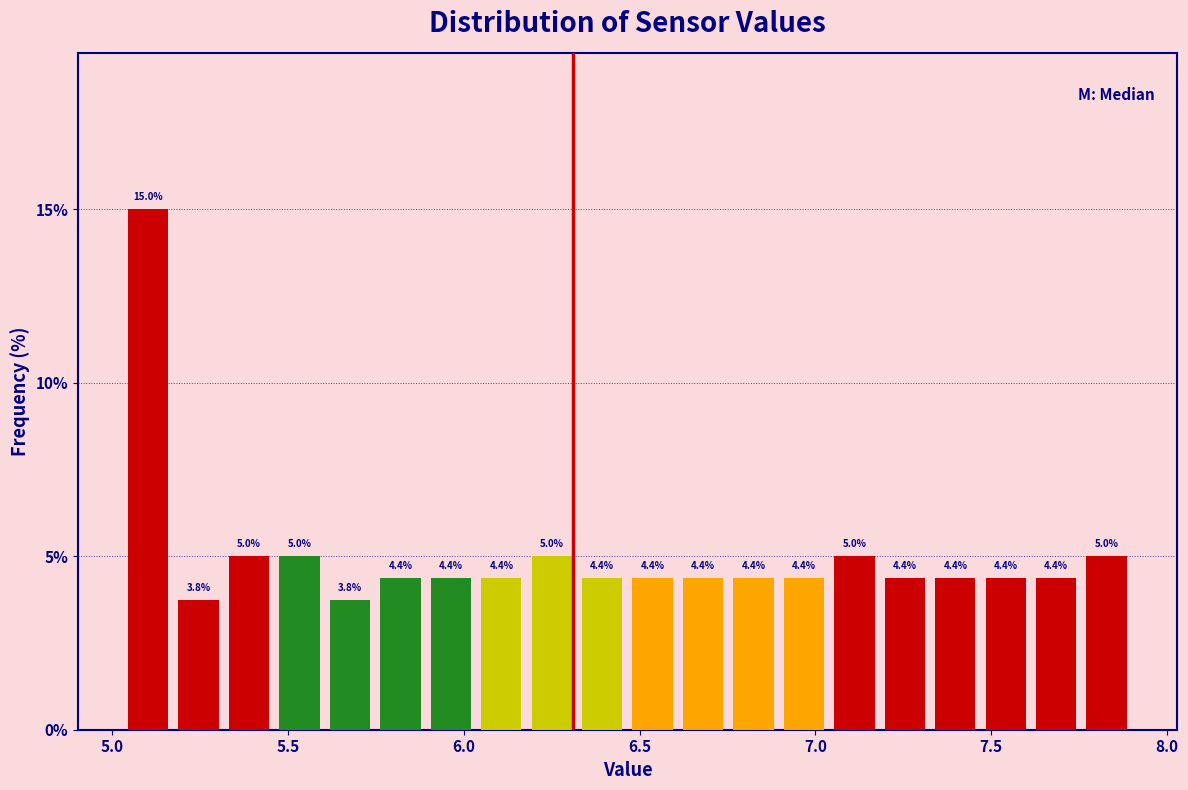

Around what value on the x-axis is the tallest bar? Give the approximate position of its centre, as read against the axis.

5.10